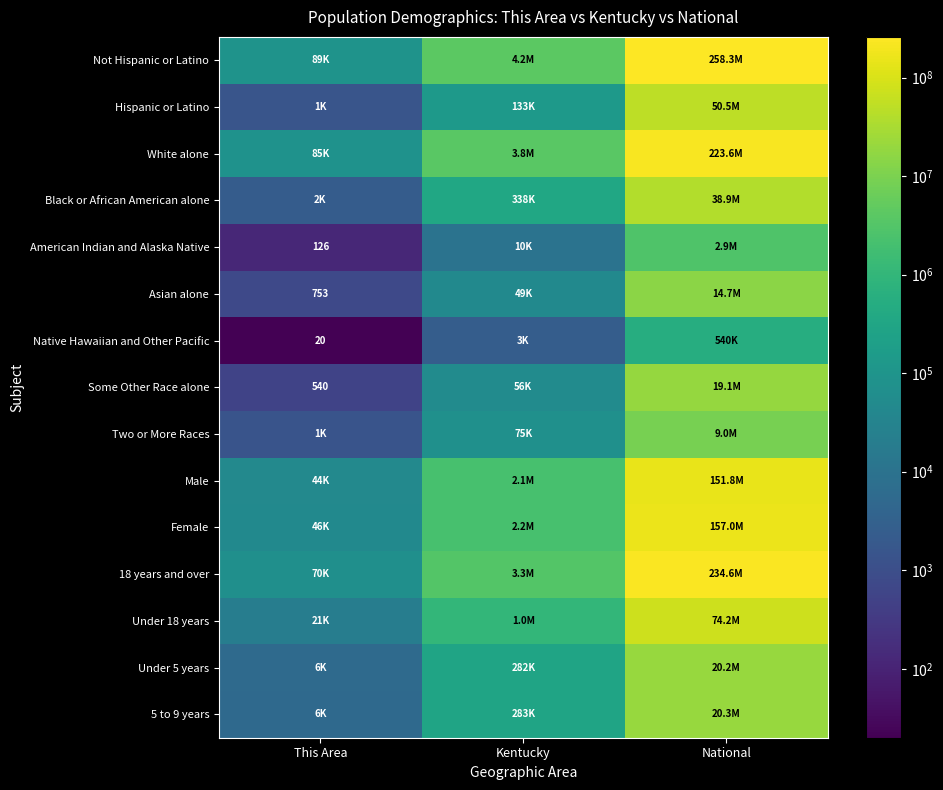

How many values in the Female series are below 2204415?

1